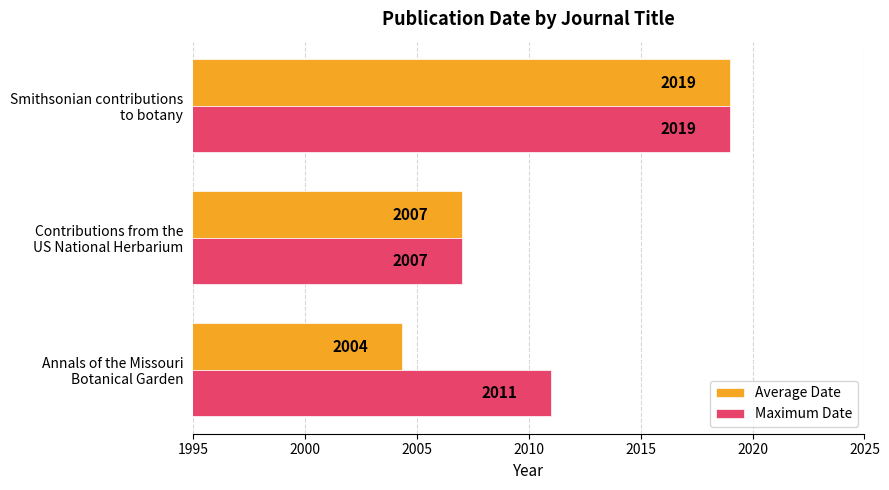

Which series has the widest spread of values?

Average Date